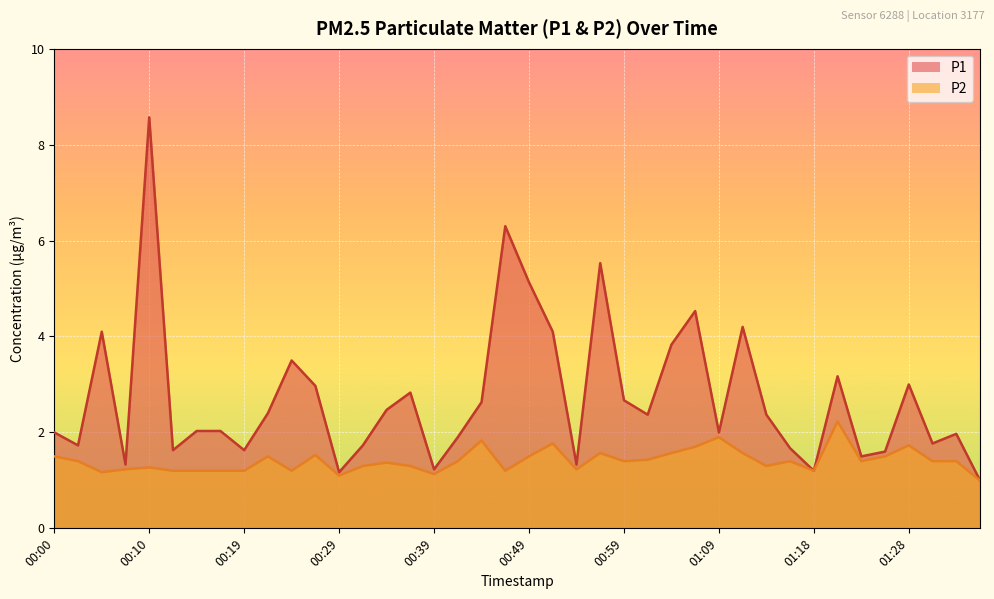

What is the approximate value of P2 at 00:51?

1.8